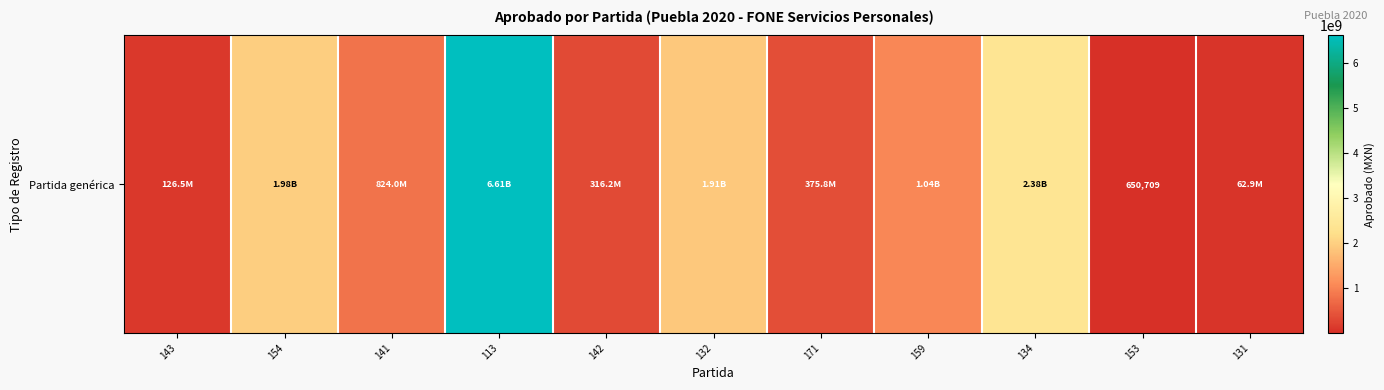

Is it true that the value at 142 is 316190546?

True